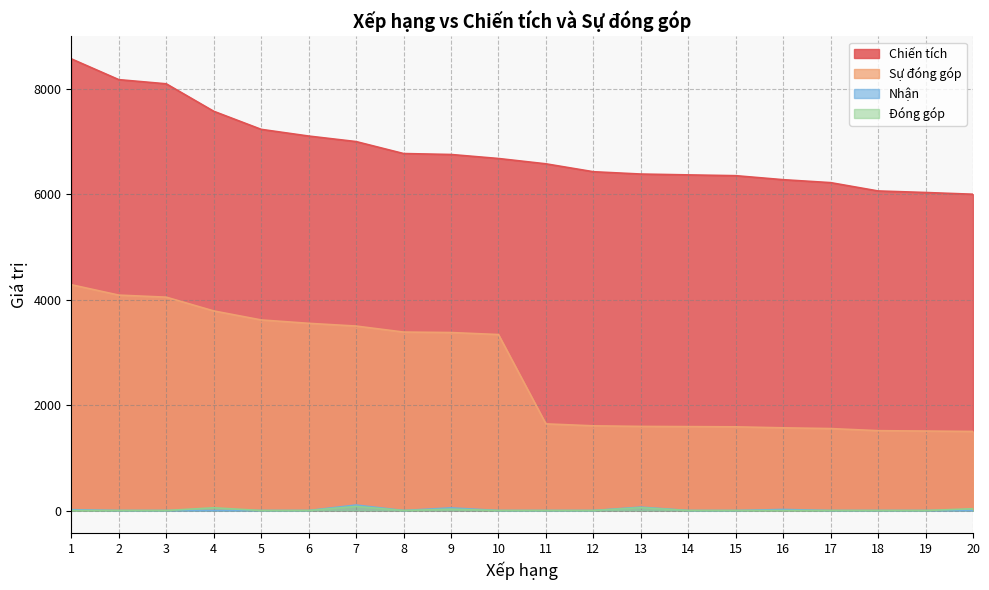

At which category is the sum across all series the highest?

1